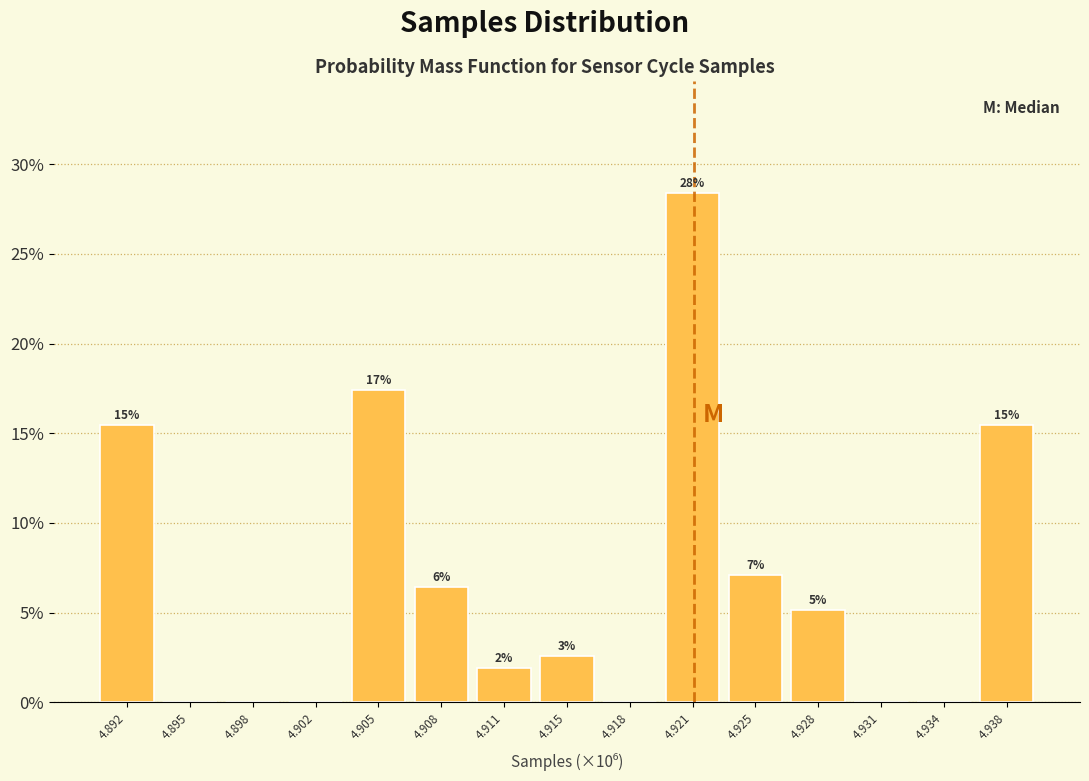

Are the bars horizontal?

No